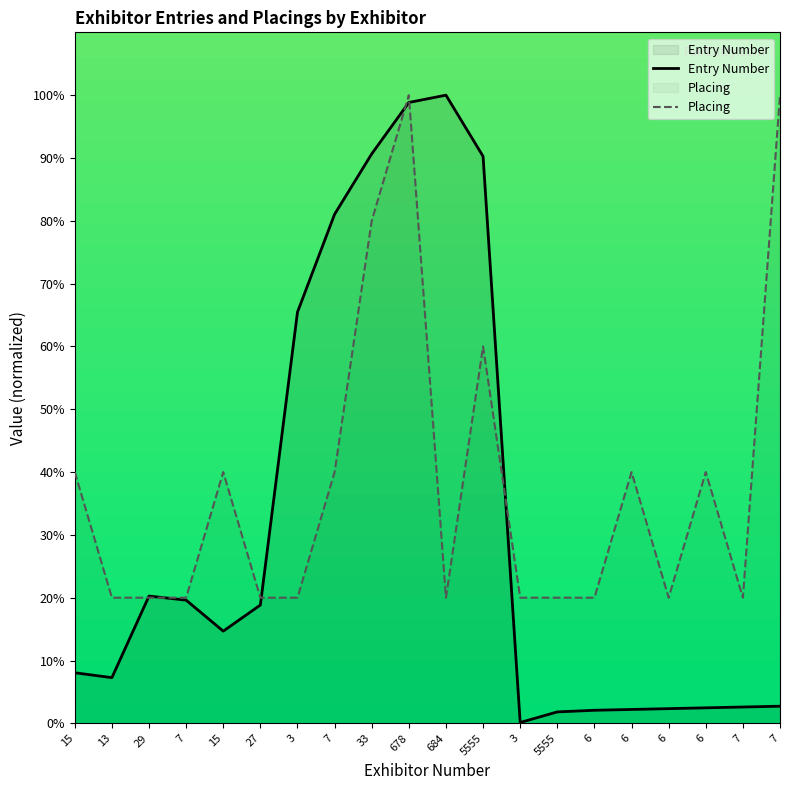

What is the label of the 7th point from the left?

3